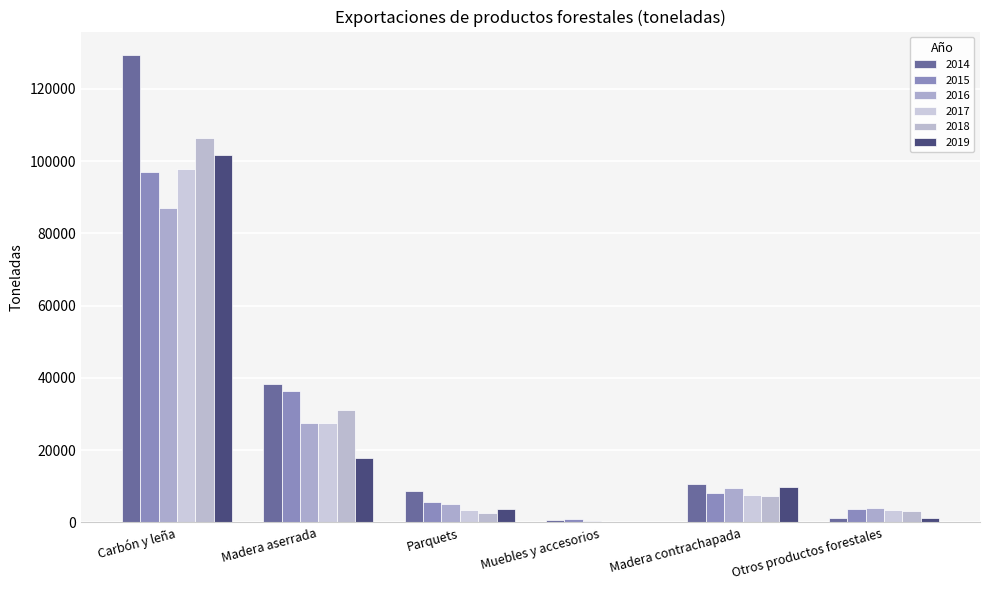

How many groups of bars are there?

6